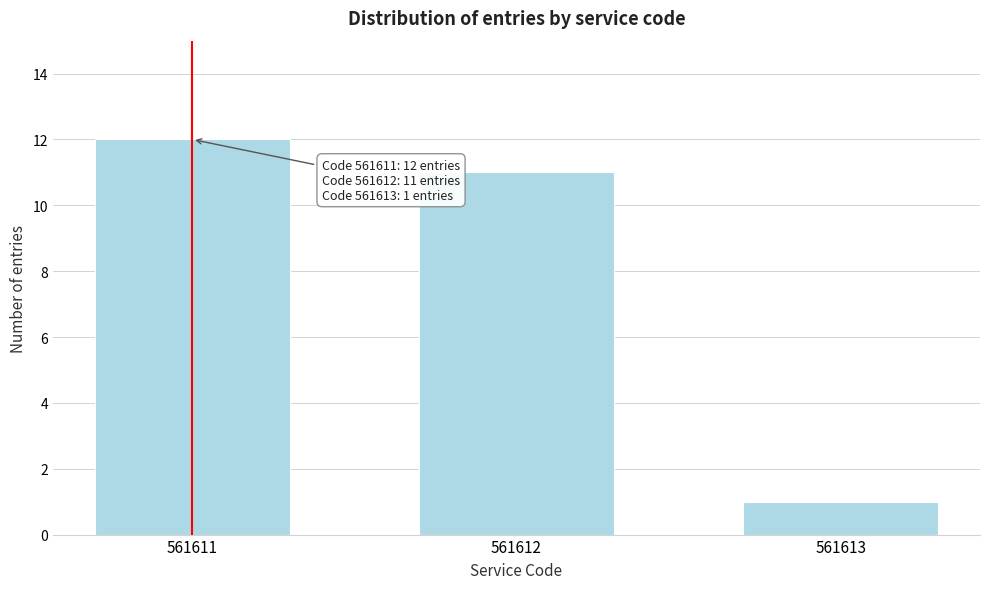

Reading right to left, list all the values displayed in this chart.

561613=1	561612=11	561611=12